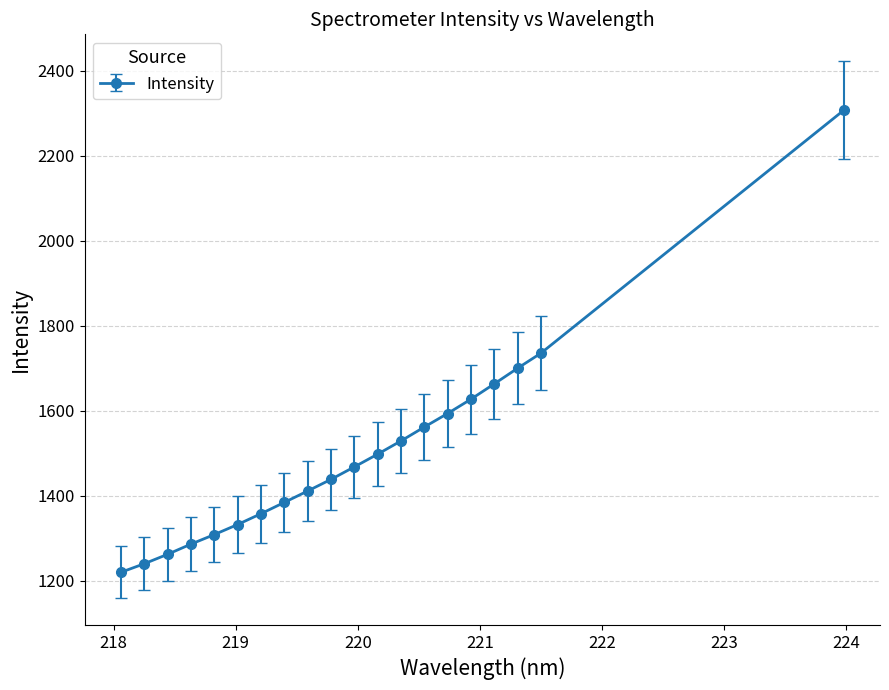

What is the value of the 6th point from the left?

1331.7